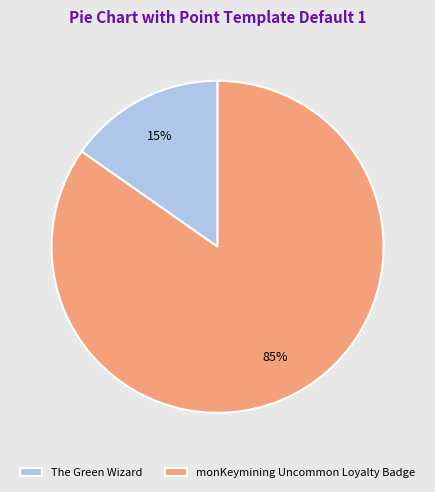

Is the sum of The Green Wizard and monKeymining Uncommon Loyalty Badge greater than half?

Yes